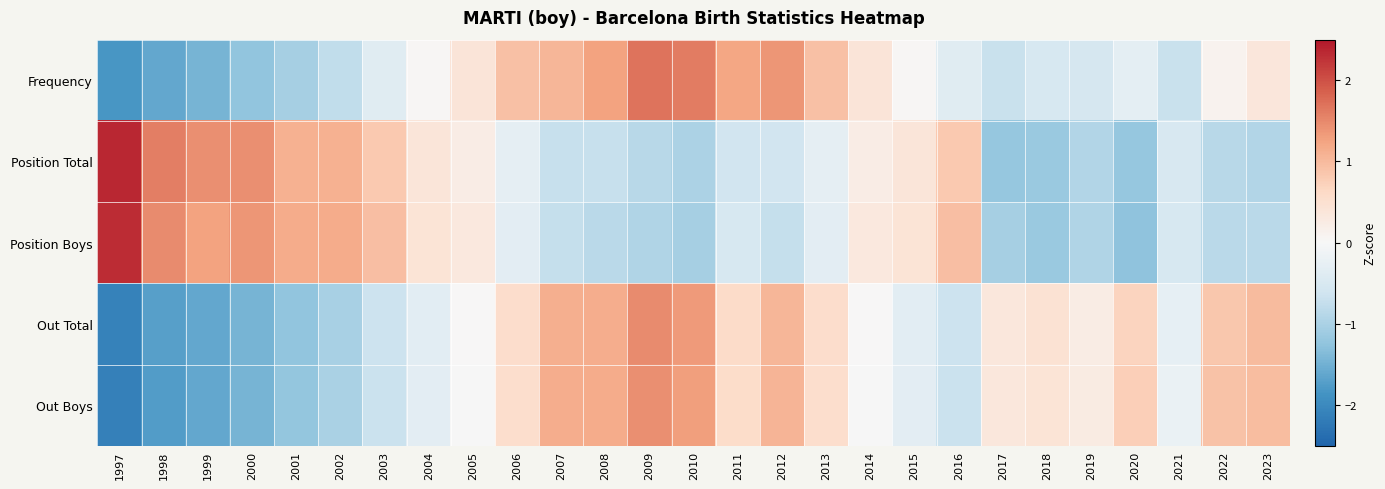

Rank the series by their maximum value, from lowest to highest.

Out Boys, Out Total, Frequency, Position Boys, Position Total